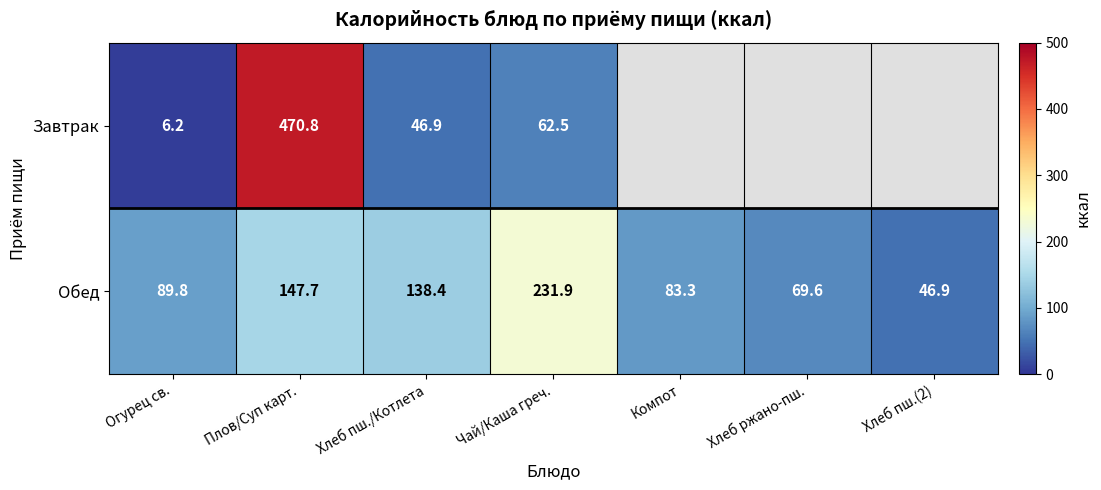

How many data points does each series have?

7